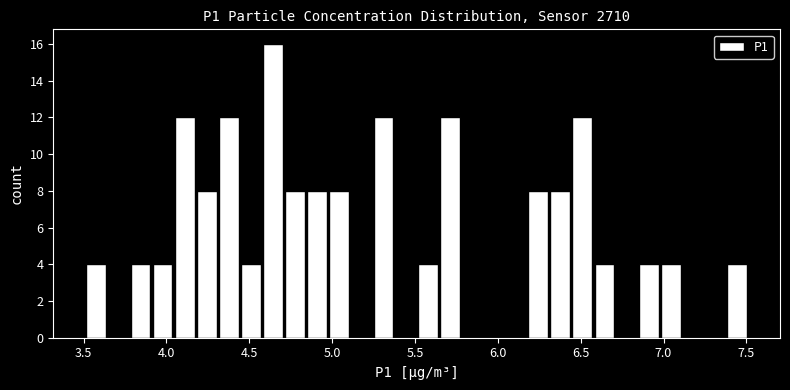

Around what value on the x-axis is the tallest bar? Give the approximate position of its centre, as read against the axis.

4.65